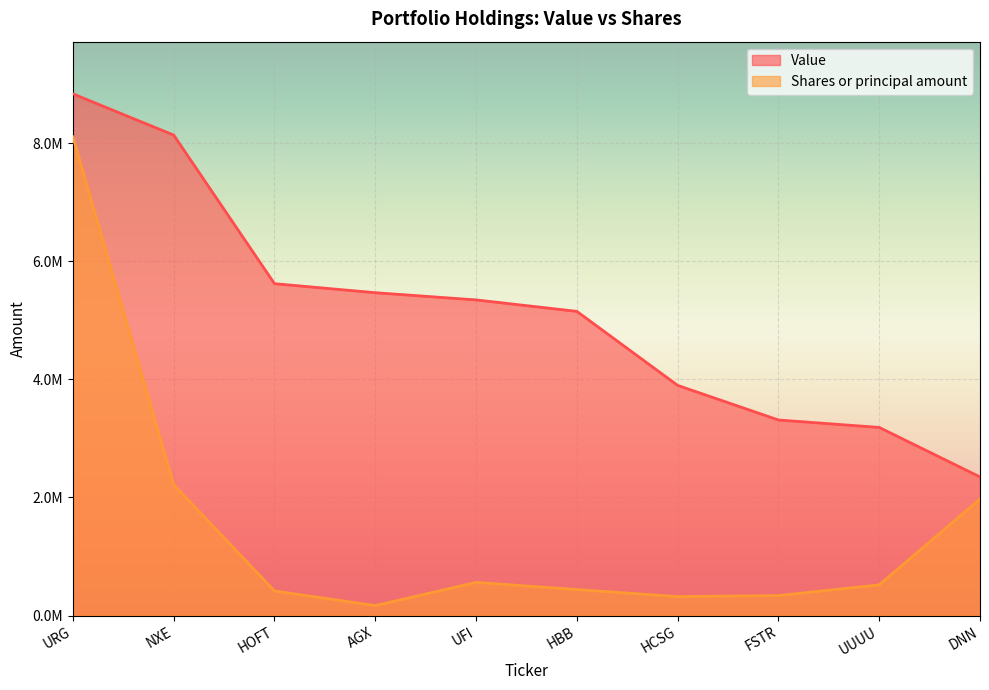

What is the difference between the second highest and second lowest values in the Shares or principal amount series?

1894516